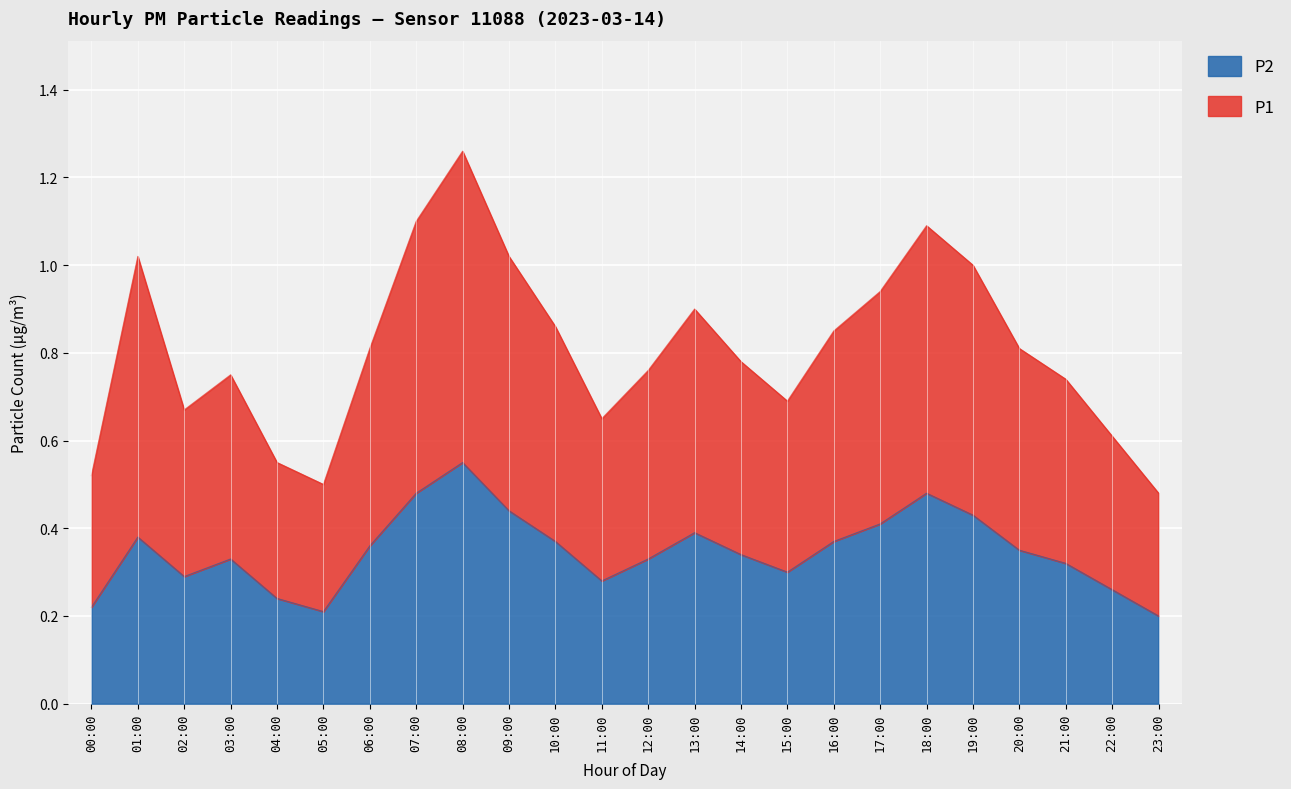

The P2 series shows 0.6 at 10:00. True or false?

False